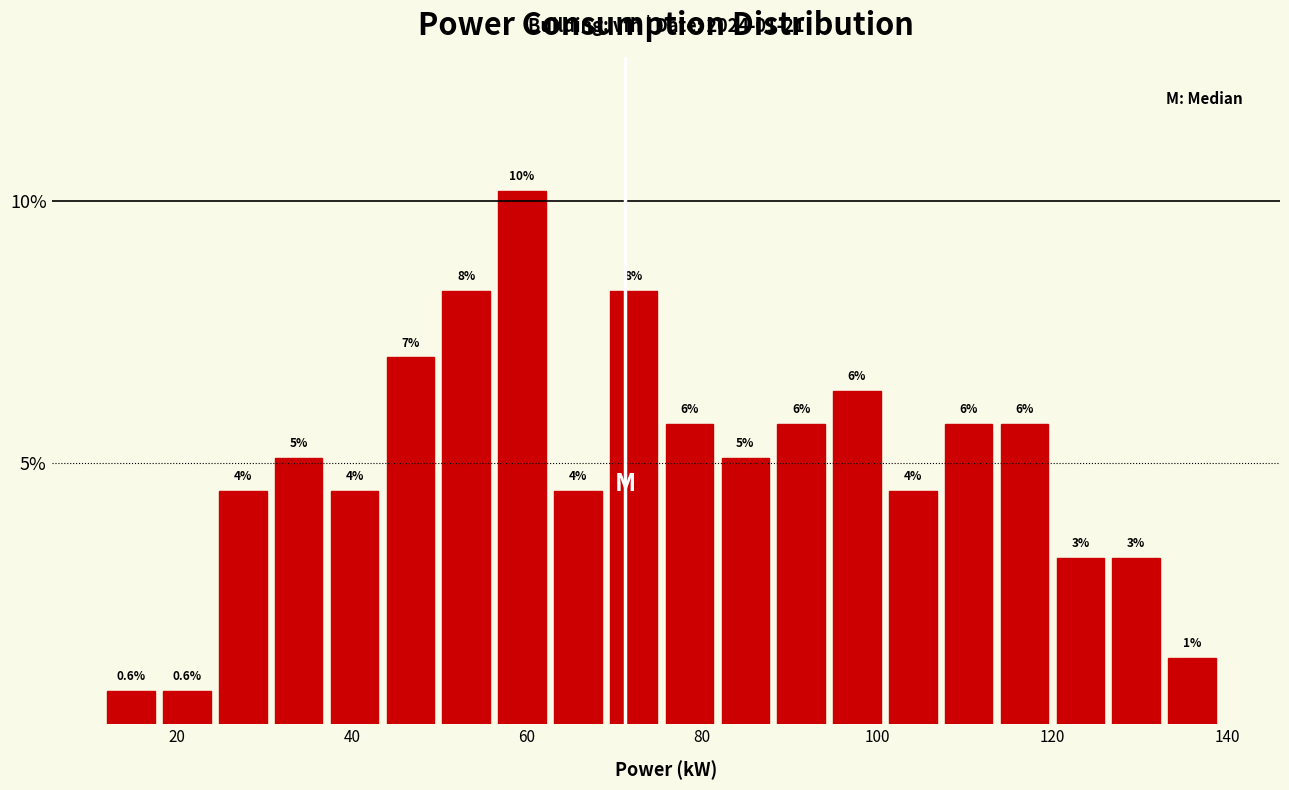

Around what value on the x-axis is the tallest bar? Give the approximate position of its centre, as read against the axis.

60